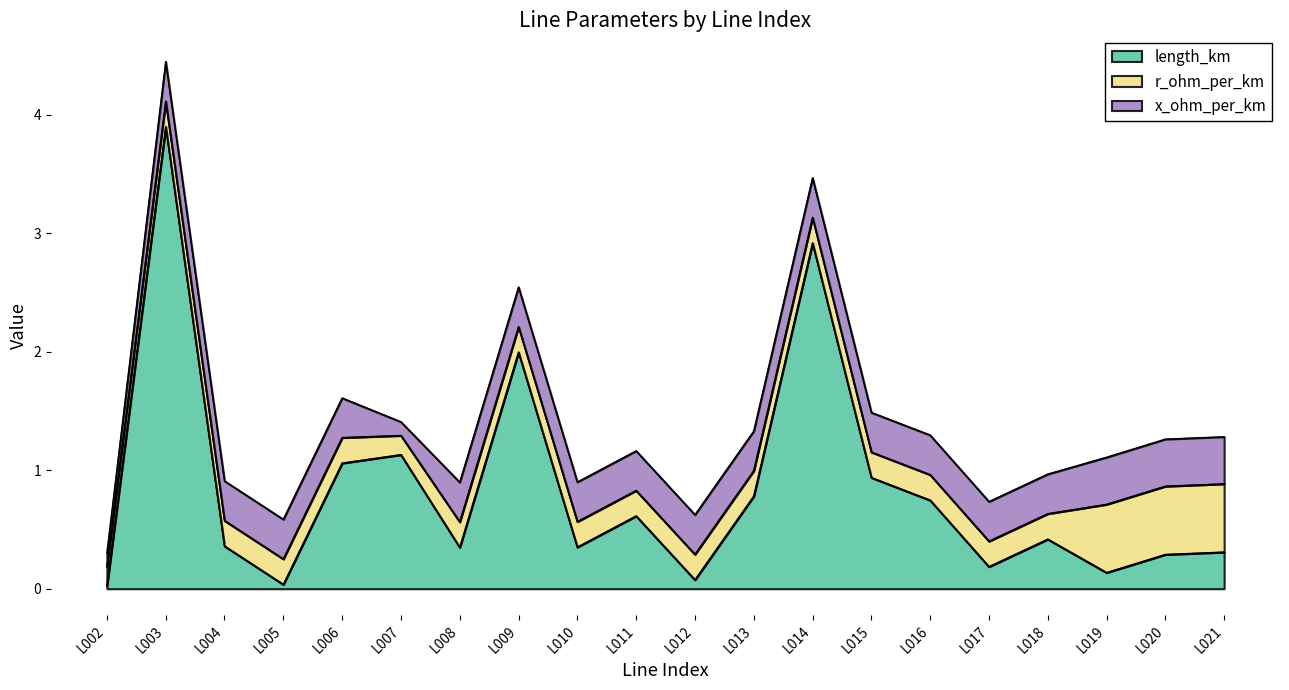

What is the value of the x_ohm_per_km point at the 16th from the left?

0.3